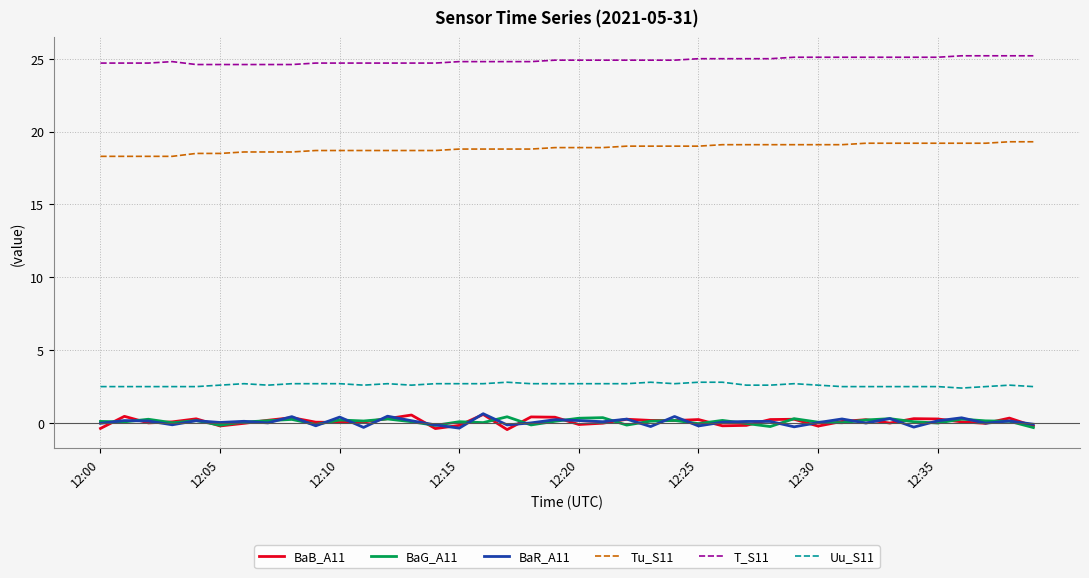

What is the greatest value displayed?

25.2